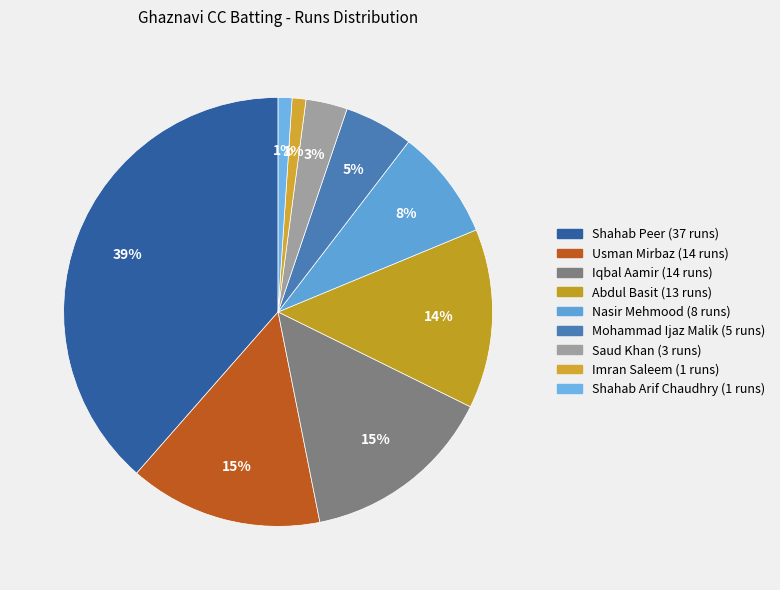

Count the number of slices in the pie.

9